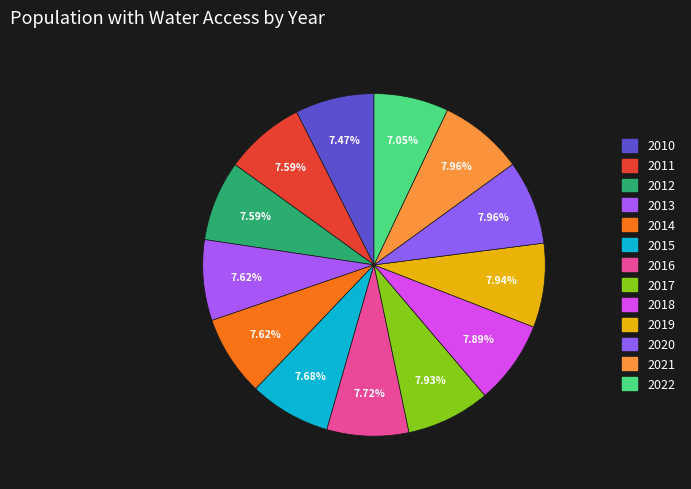

Does 2021 represent more than half of the total?

No